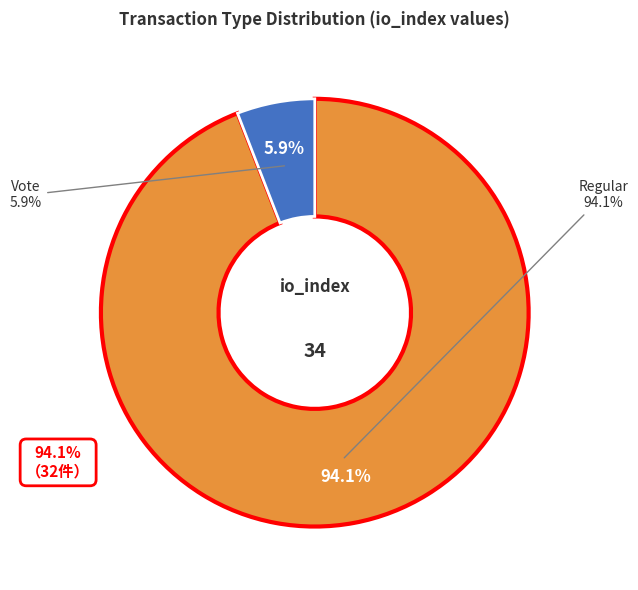

The Regular slice represents 99% of the pie. True or false?

False